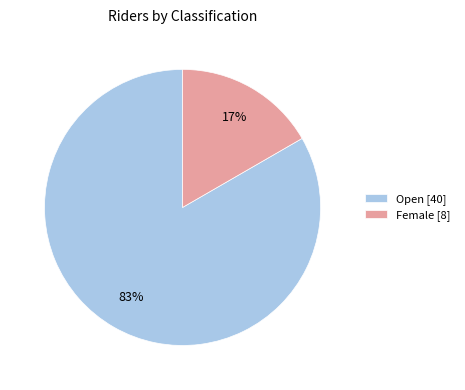

To the nearest percent, what is the average slice percentage?

50%